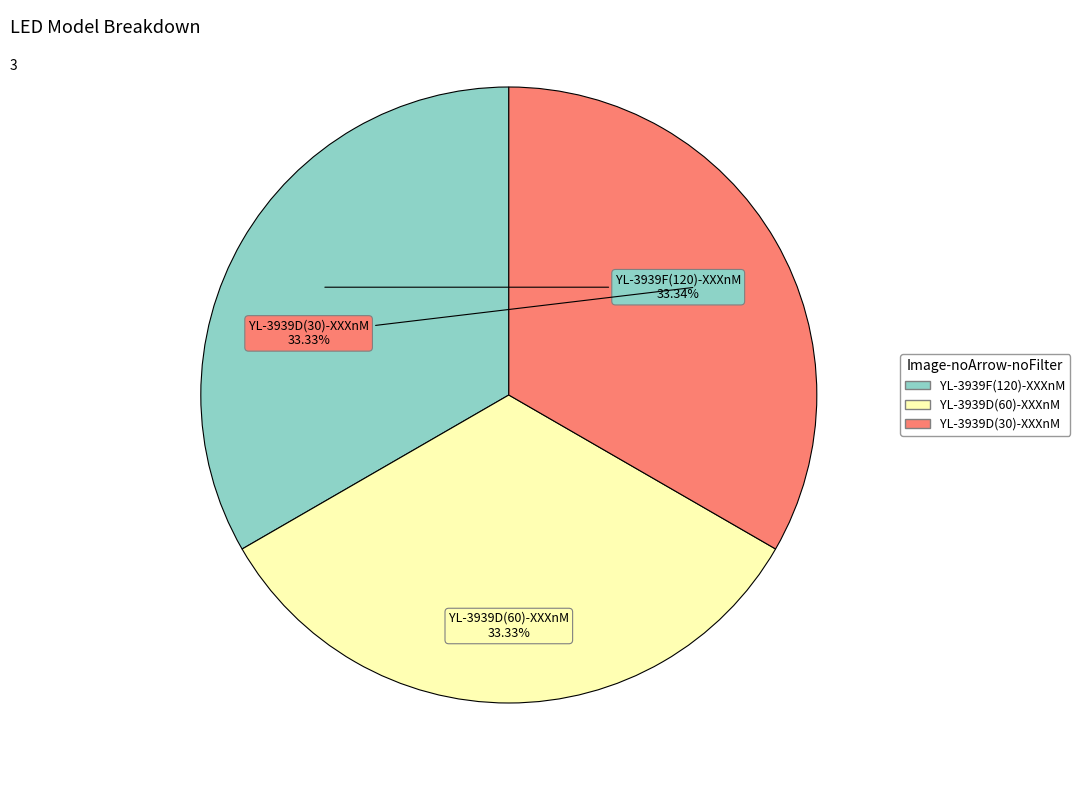

Is YL-3939F(120)-XXXnM the majority of the pie?

No